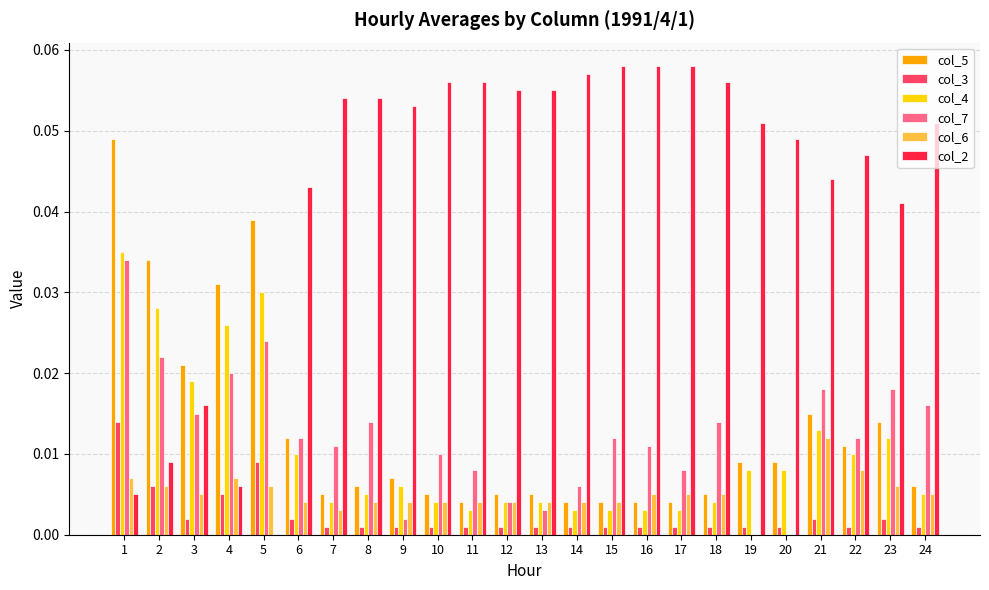

What is the sum of all col_5 values?

0.3